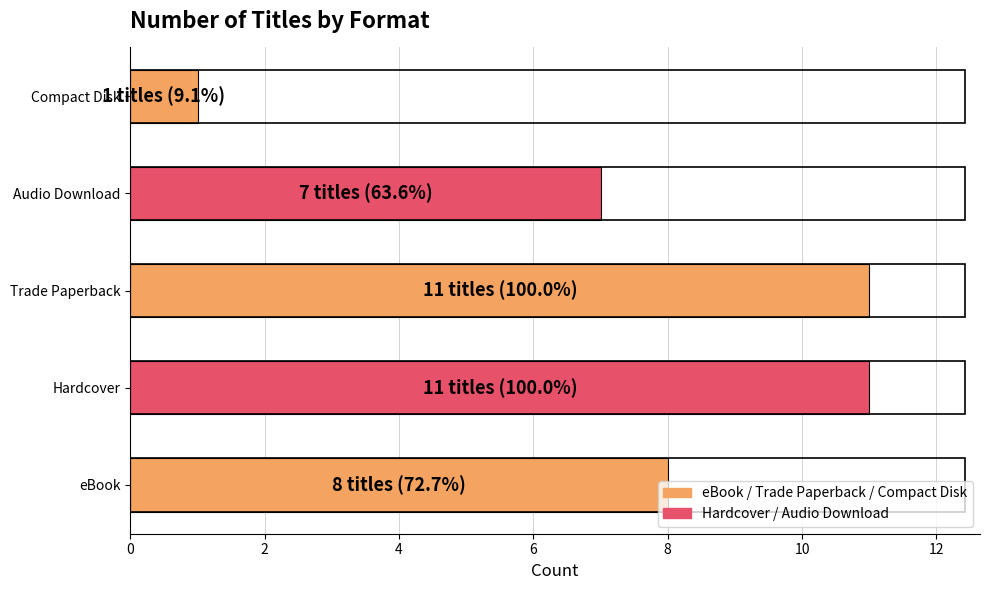

What is the change in value from Audio Download to Compact Disk?

-6